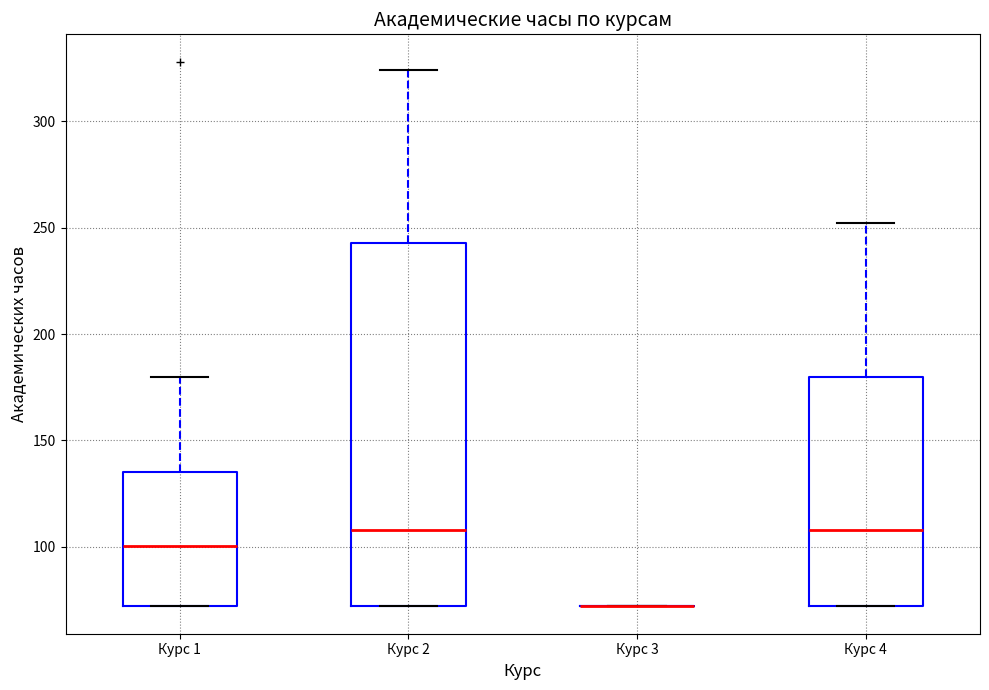

Reading left to right, read every box against the y-axis: the position of its median line, the range the box covers, and the ends of its whiskers. The values are not printed on the chart, so give them approximately, as read against the axis.

Курс 1: median 100, box 70 to 135, whiskers 70 to 180
Курс 2: median 110, box 70 to 245, whiskers 70 to 325
Курс 3: box collapsed to a line at 70, whiskers 70 to 70
Курс 4: median 110, box 70 to 180, whiskers 70 to 250